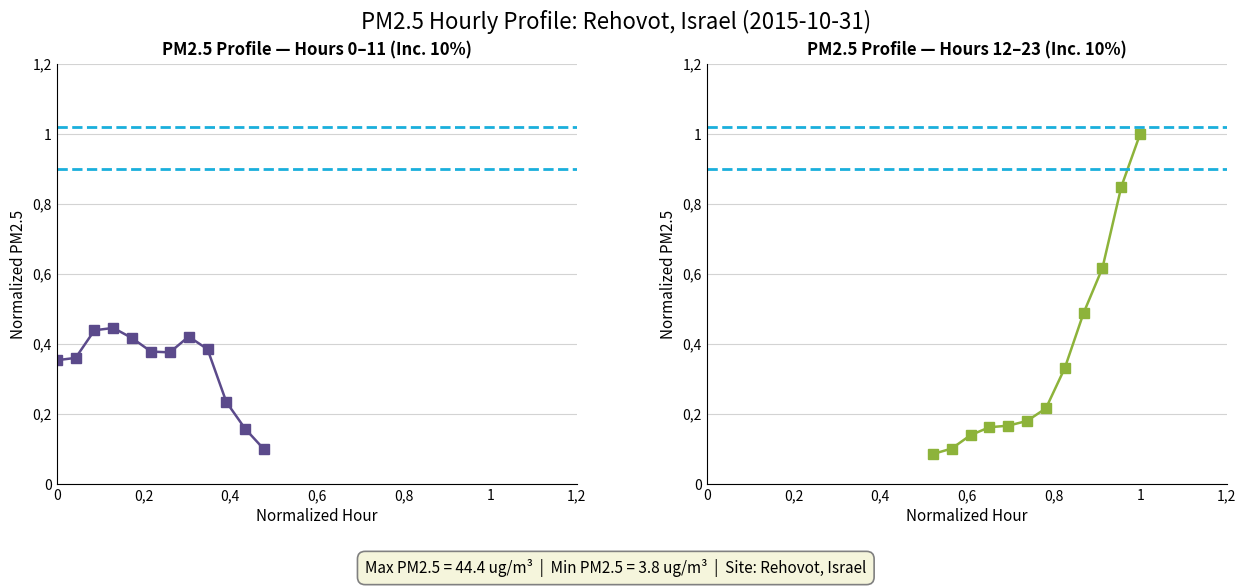

What is the sum of all Estimated PM2.5 mass (Hours 0–11) values?

4.1